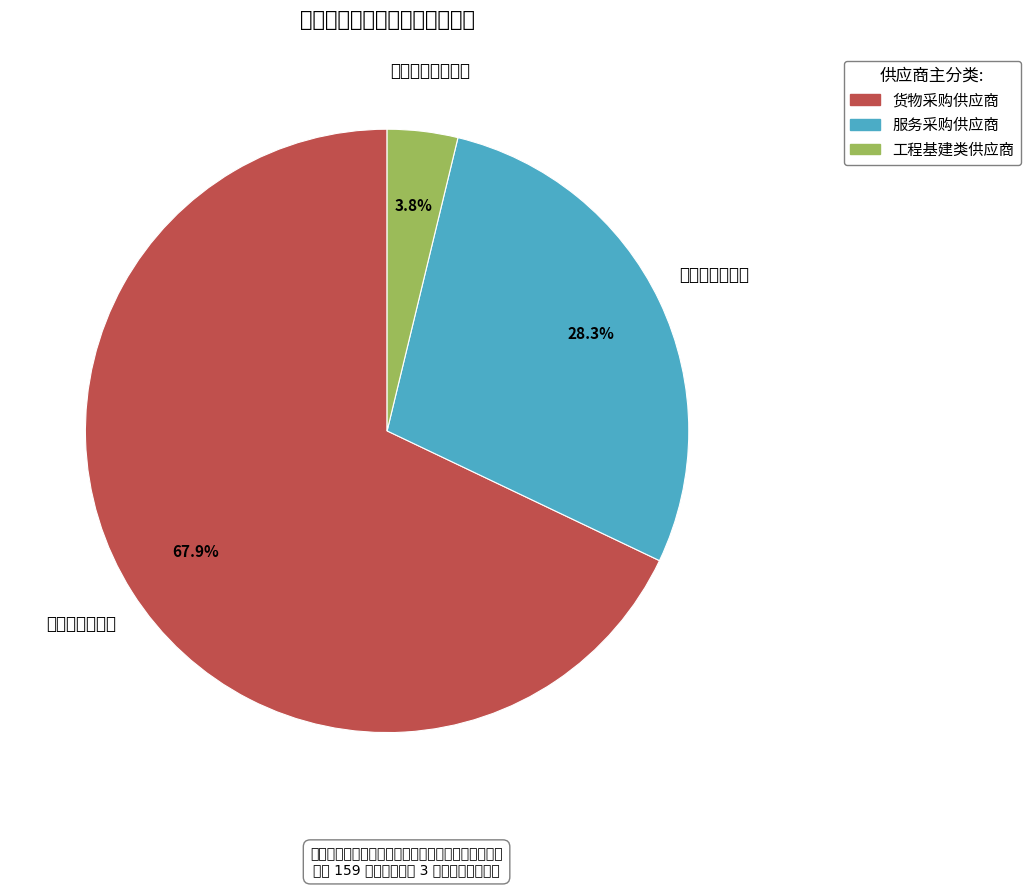

How many slices are in this pie chart?

3